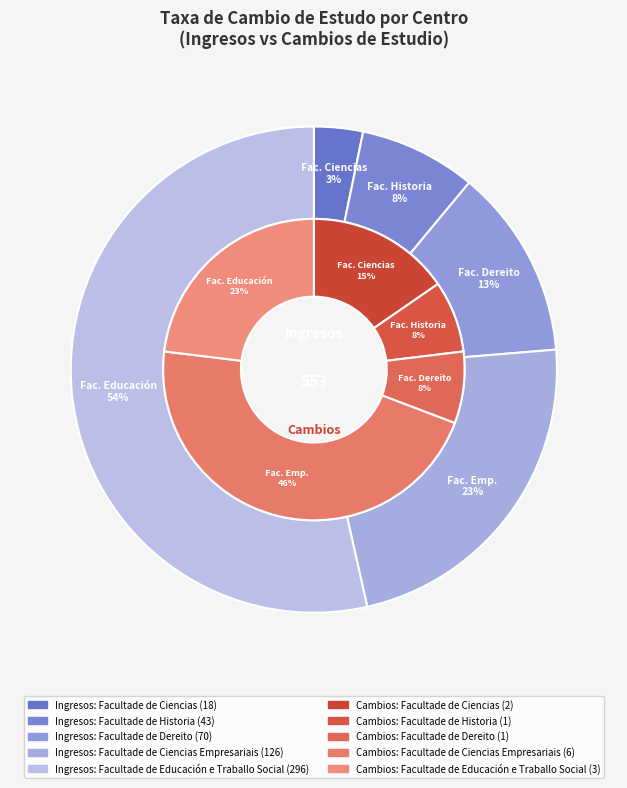

What is the difference between the highest and lowest values at Facultade de Ciencias?

16